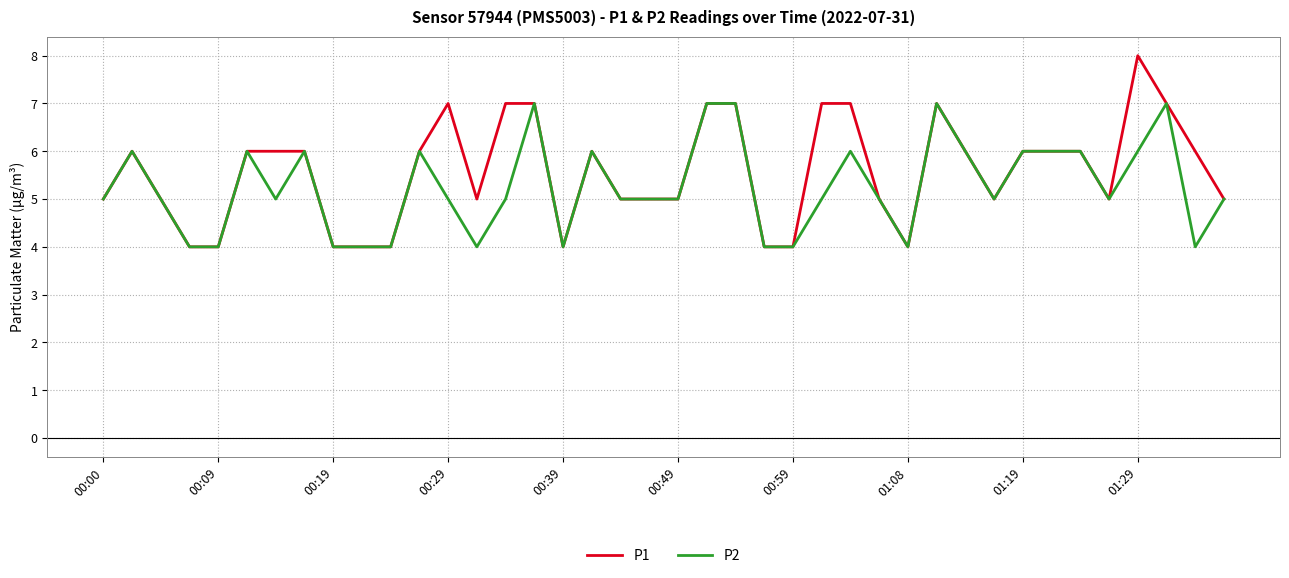

Count the number of data series in this chart.

2